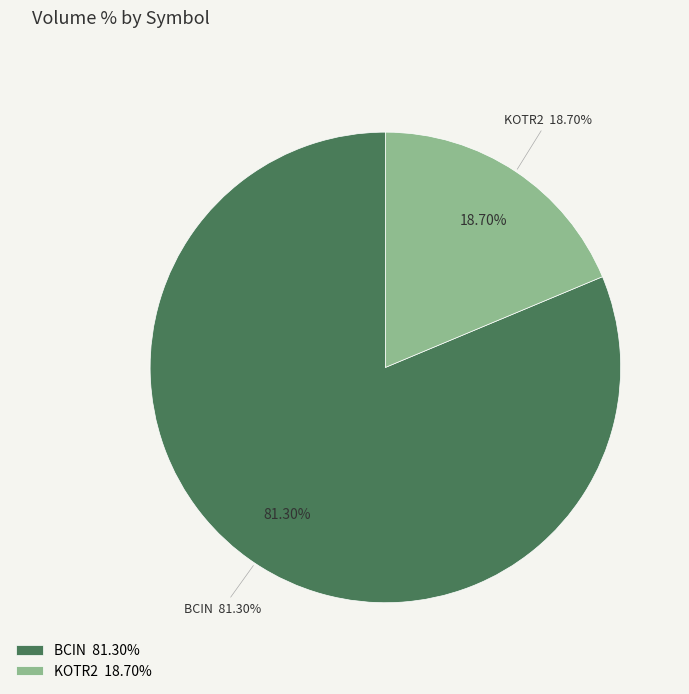

Rank the categories by value from highest to lowest.

BCIN, KOTR2